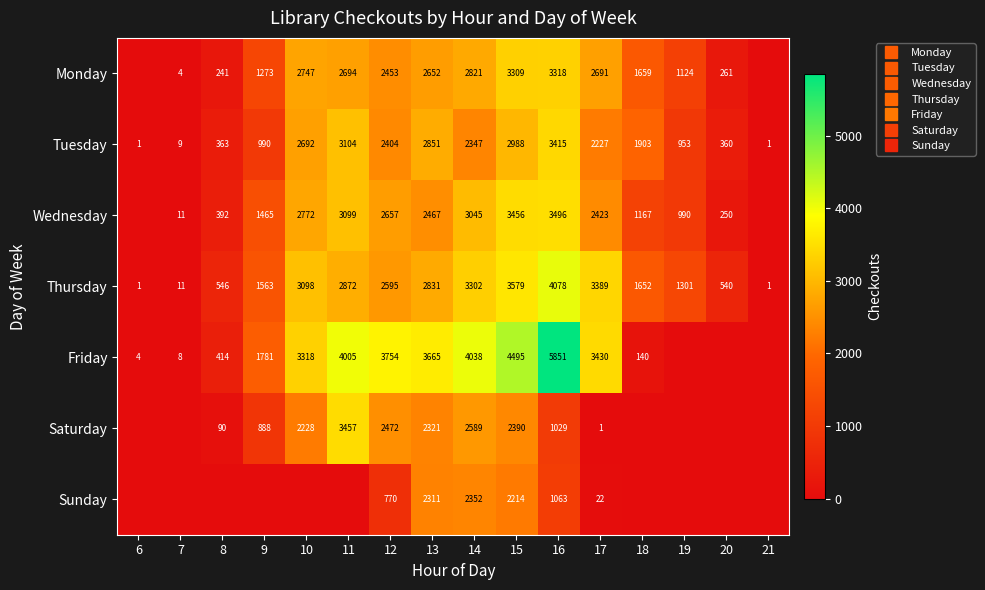

Count the number of categories in the chart.

16